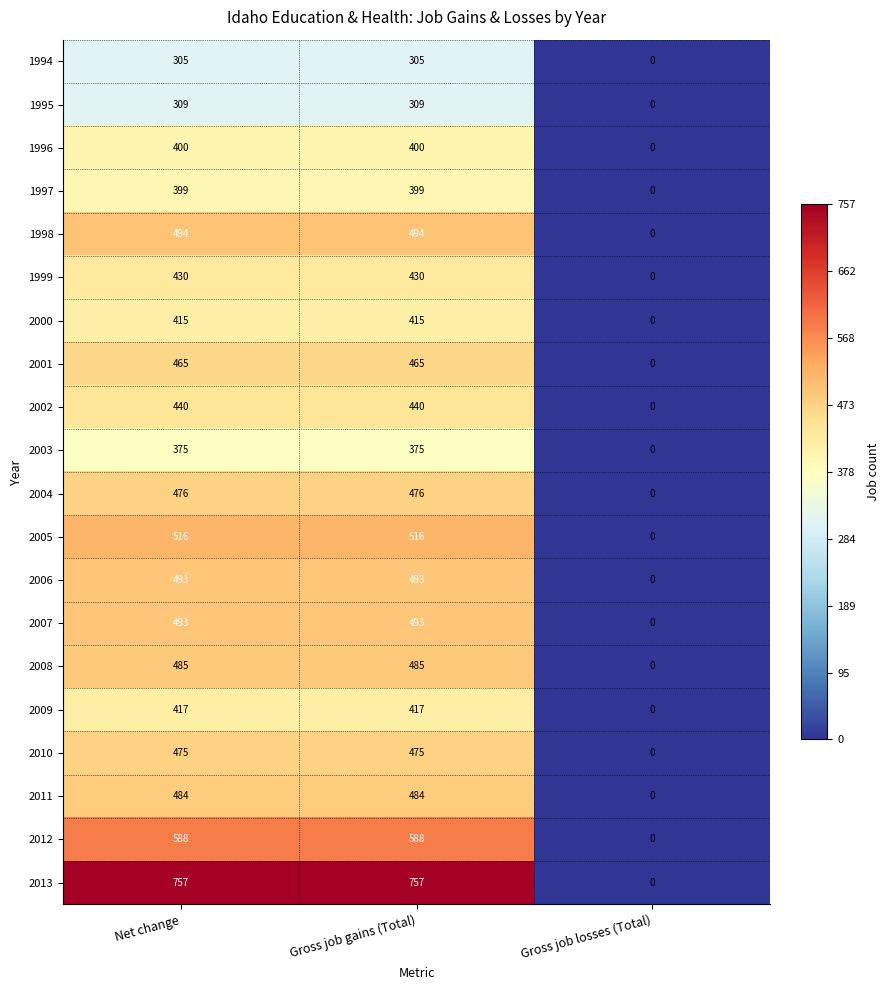

Is it true that 2011 equals 313 at Gross job gains (Total)?

False